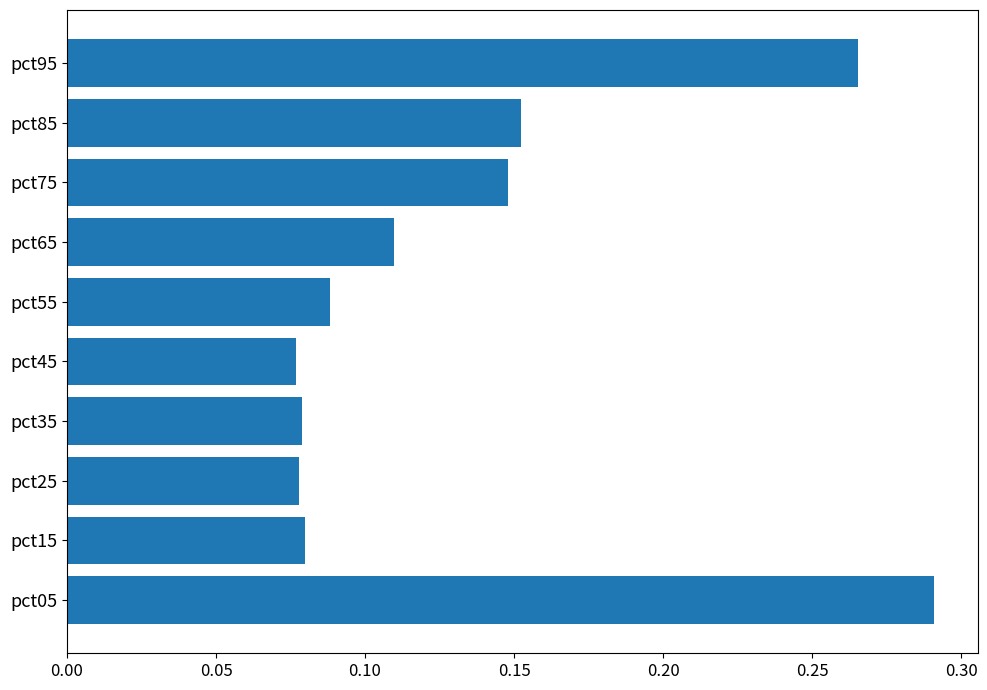

How many bars are there in total?

10